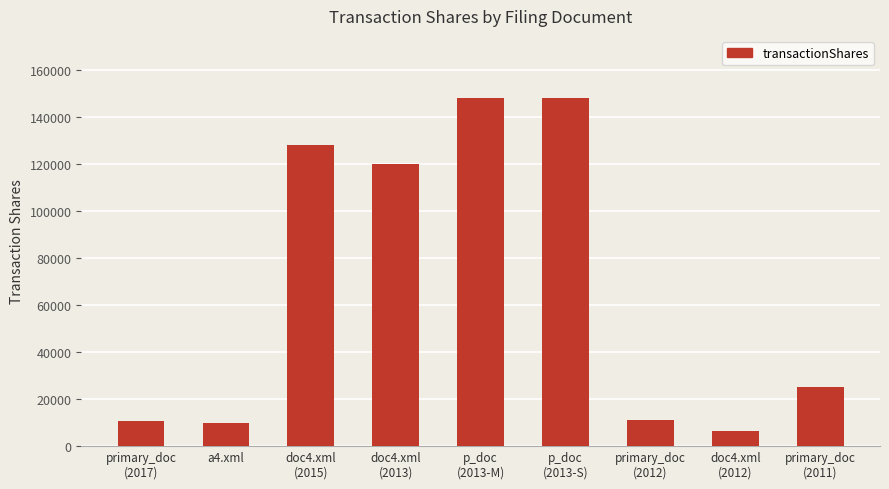

What is the sum of the values at a4.xml and doc4.xml
(2015)?

138205